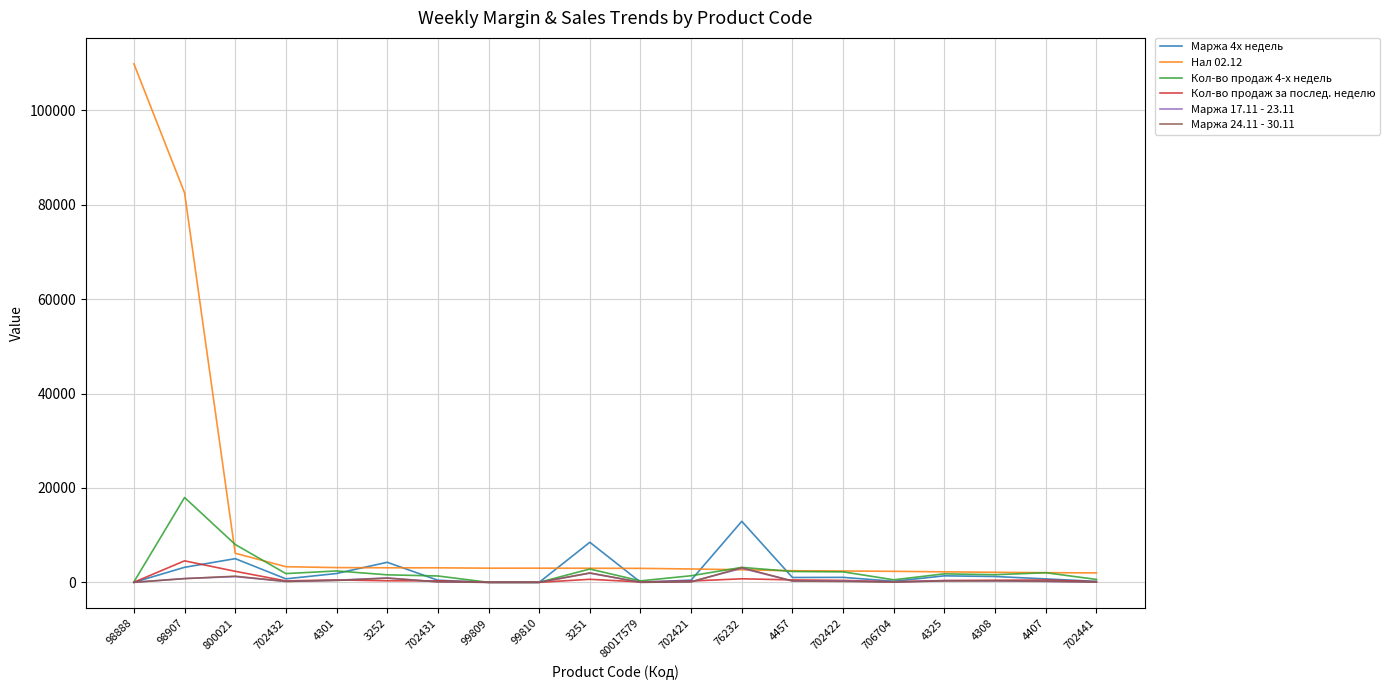

Which series has the largest range (max minus min)?

Нал 02.12